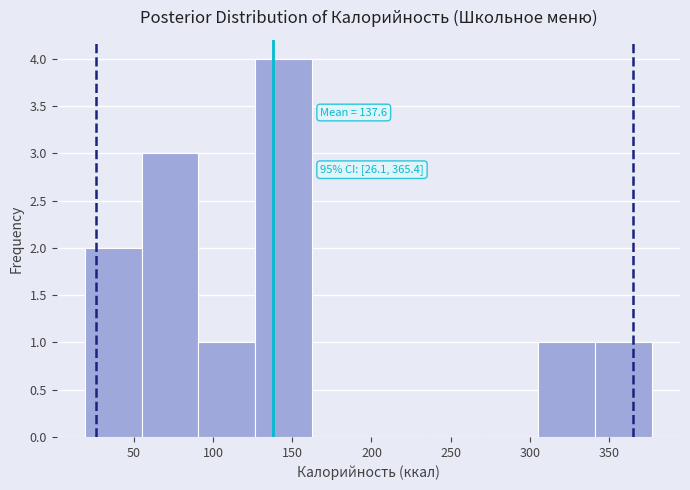

Over which range of the x-axis is the bar tallest?

125 to 160